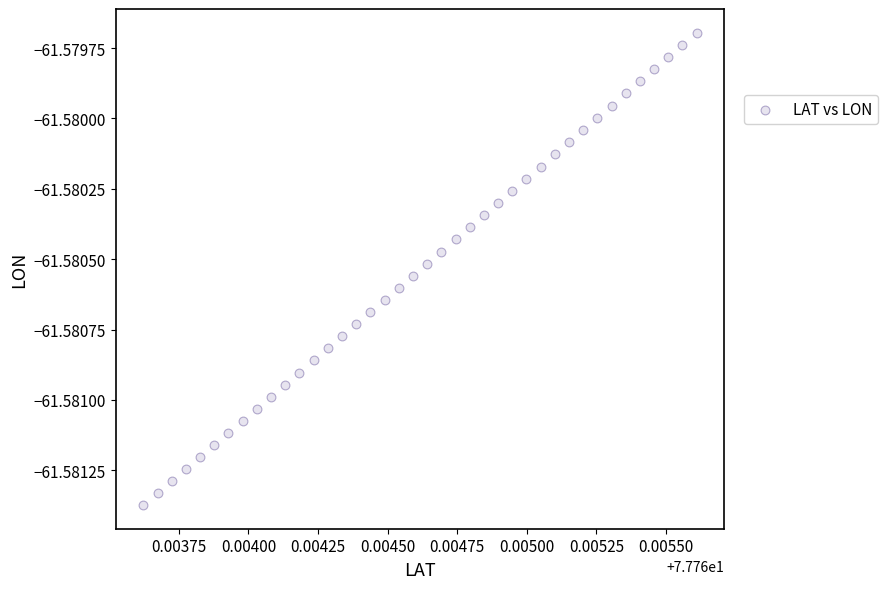

How many data points are displayed?

40